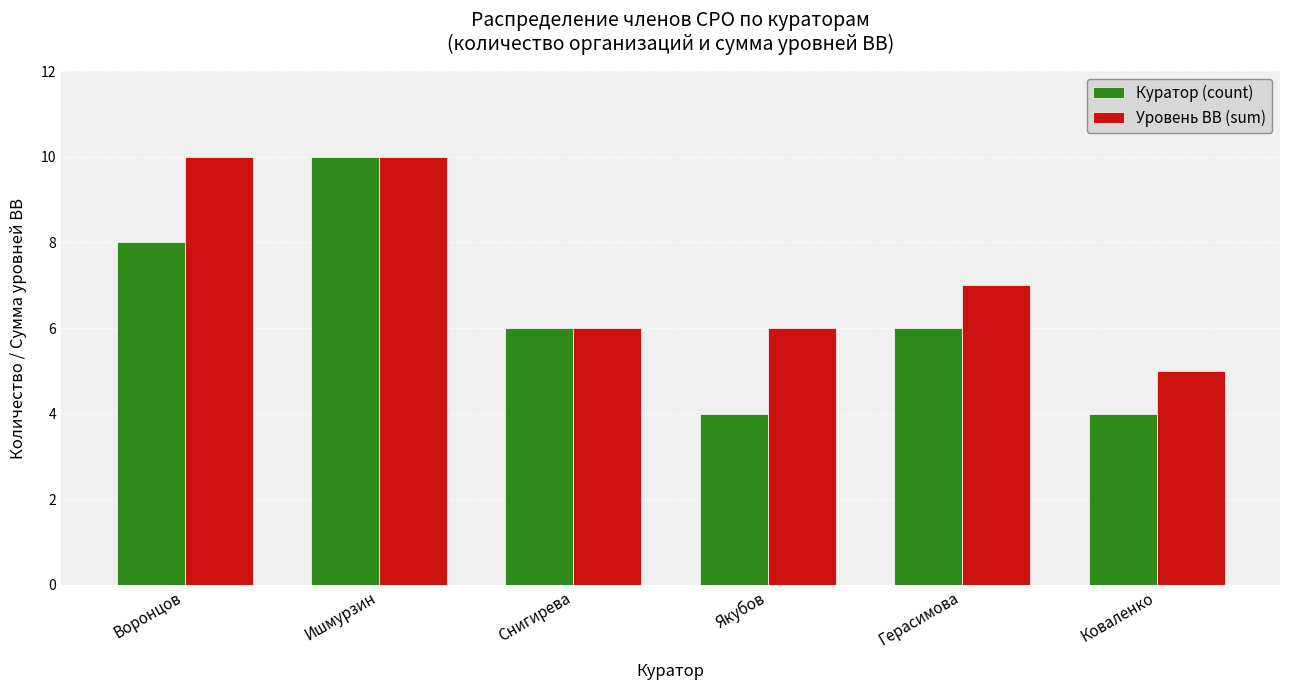

List the series in order of their overall mean, highest first.

Уровень ВВ (sum), Куратор (count)